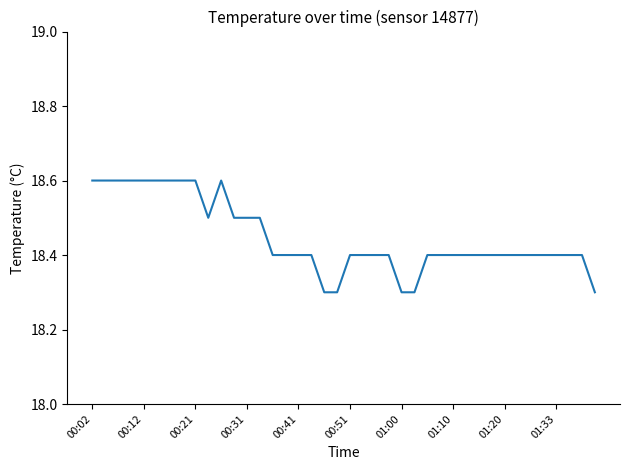

What is the average value?

18.4